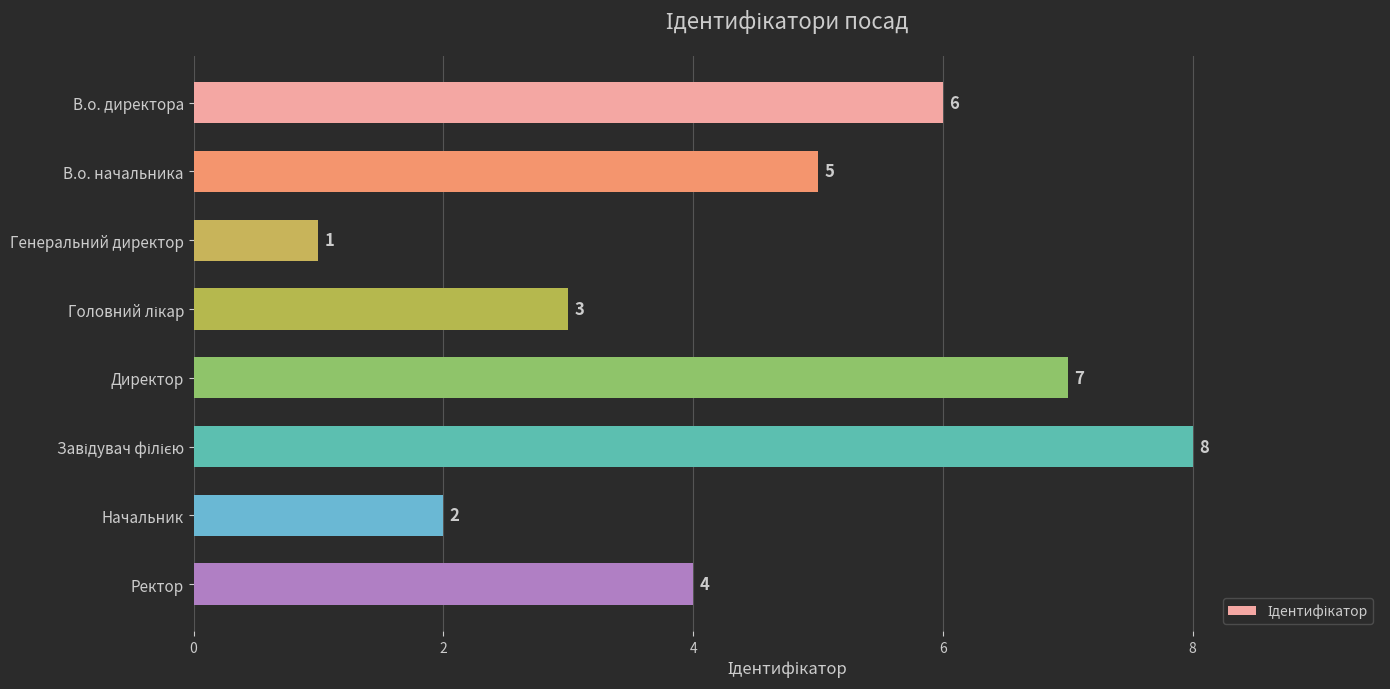

Reading top to bottom, transcribe all the data shown in this chart.

6	5	1	3	7	8	2	4